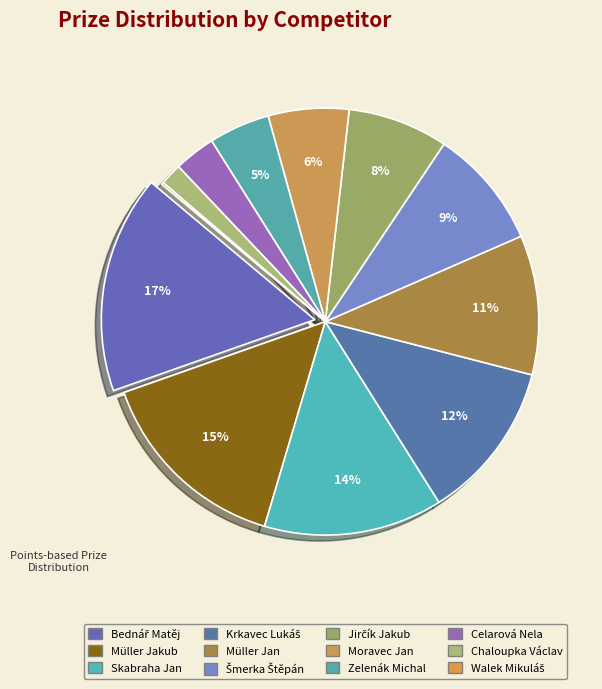

True or false: Walek Mikuláš accounts for 0% of the total.

True